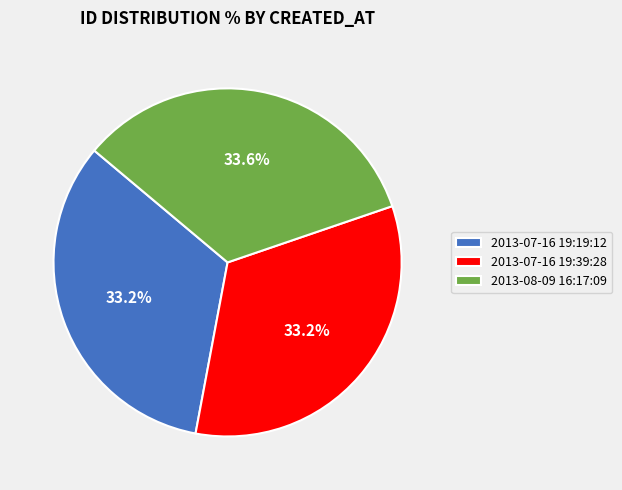

Is there a majority slice in this chart?

No